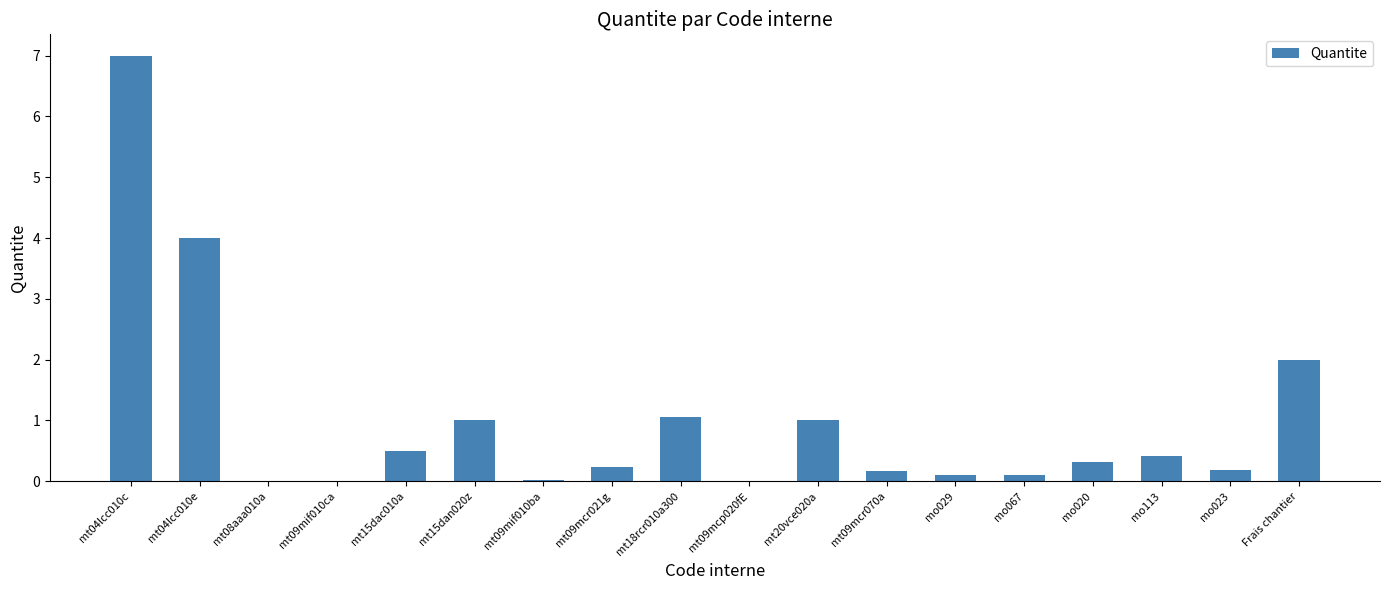

What is the average value?

1.0